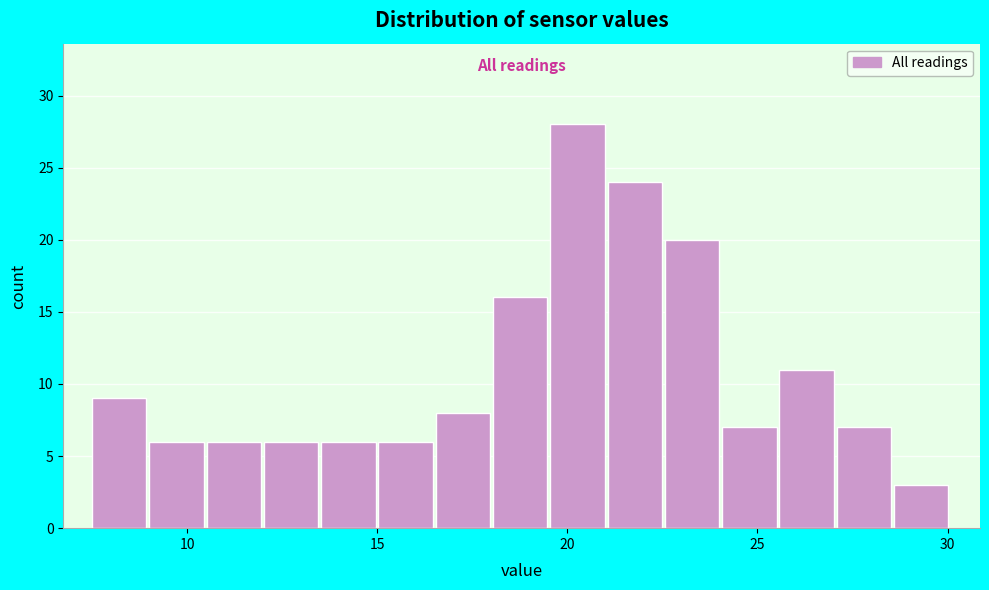

Around what value on the x-axis is the tallest bar? Give the approximate position of its centre, as read against the axis.

20.5